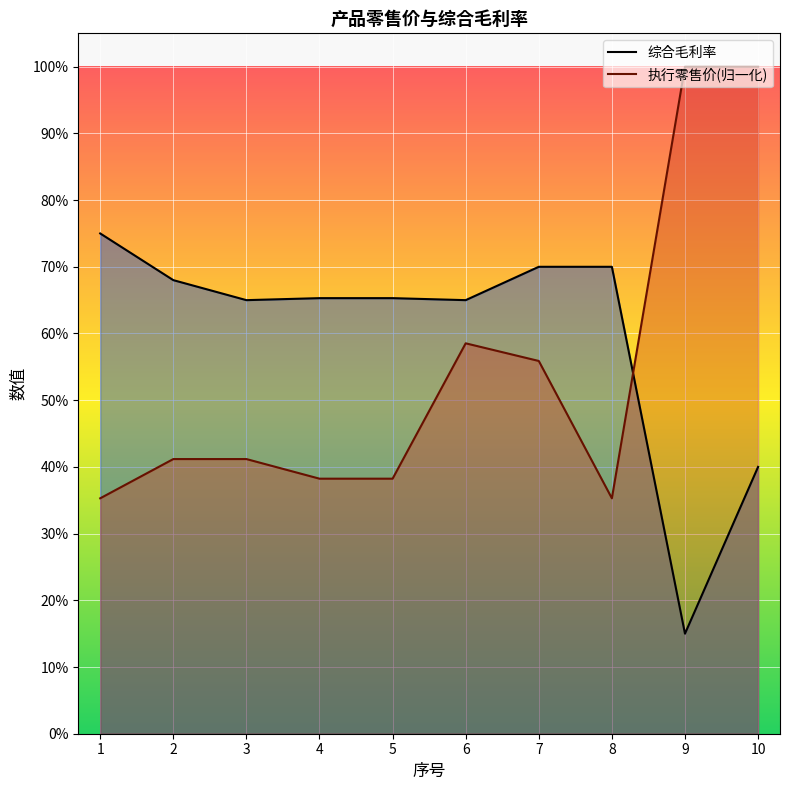

What is the approximate value of 综合毛利率 at 5?

0.7